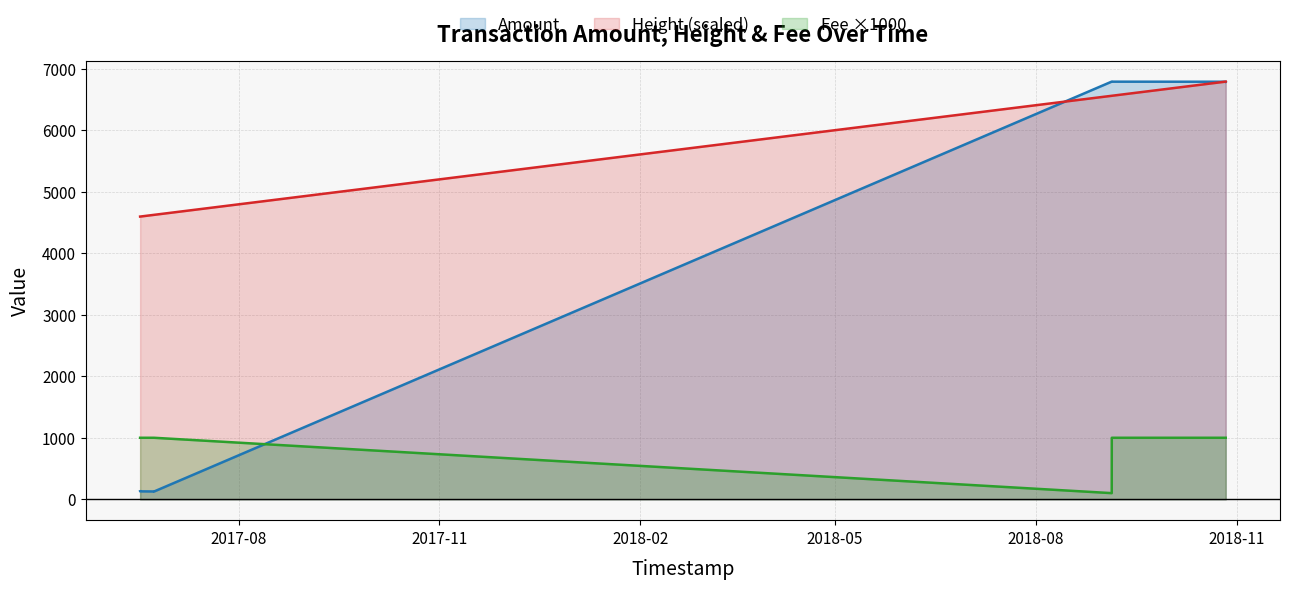

Which series has the widest spread of values?

Amount